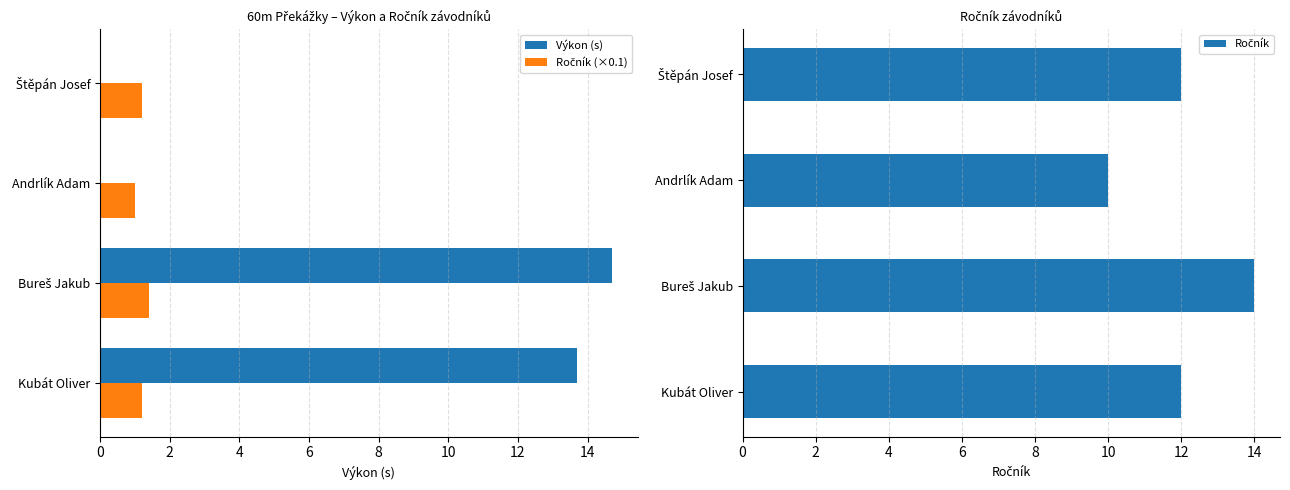

The value of Výkon (s) at Štěpán Josef is -9.2. True or false?

False